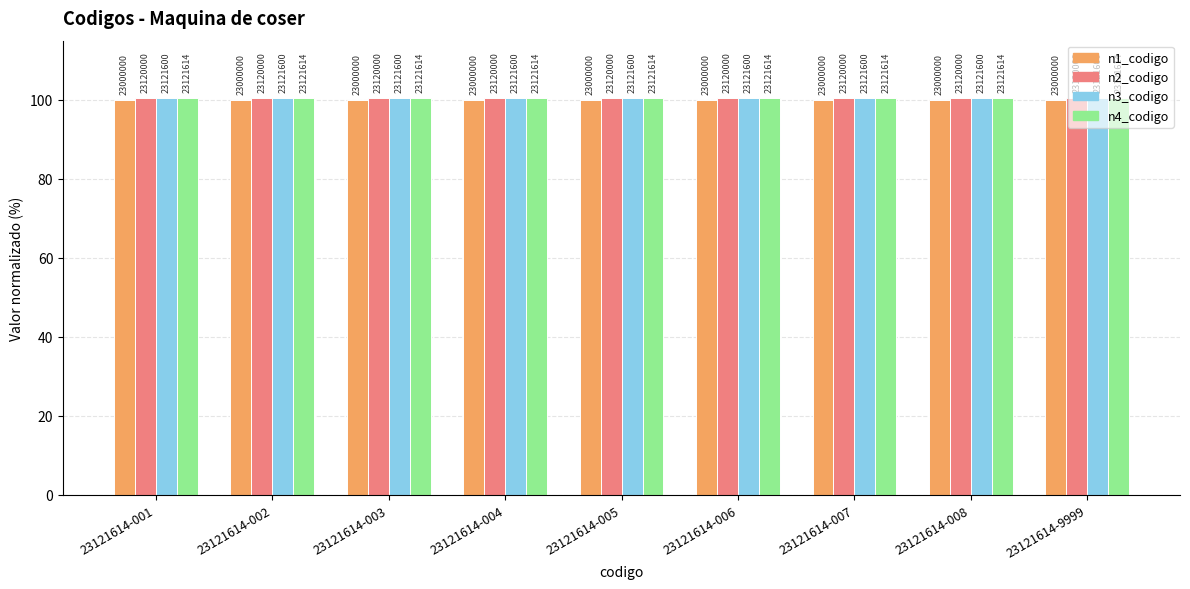

What is the sum of the n3_codigo values at 23121614-008 and 23121614-004?

201.1